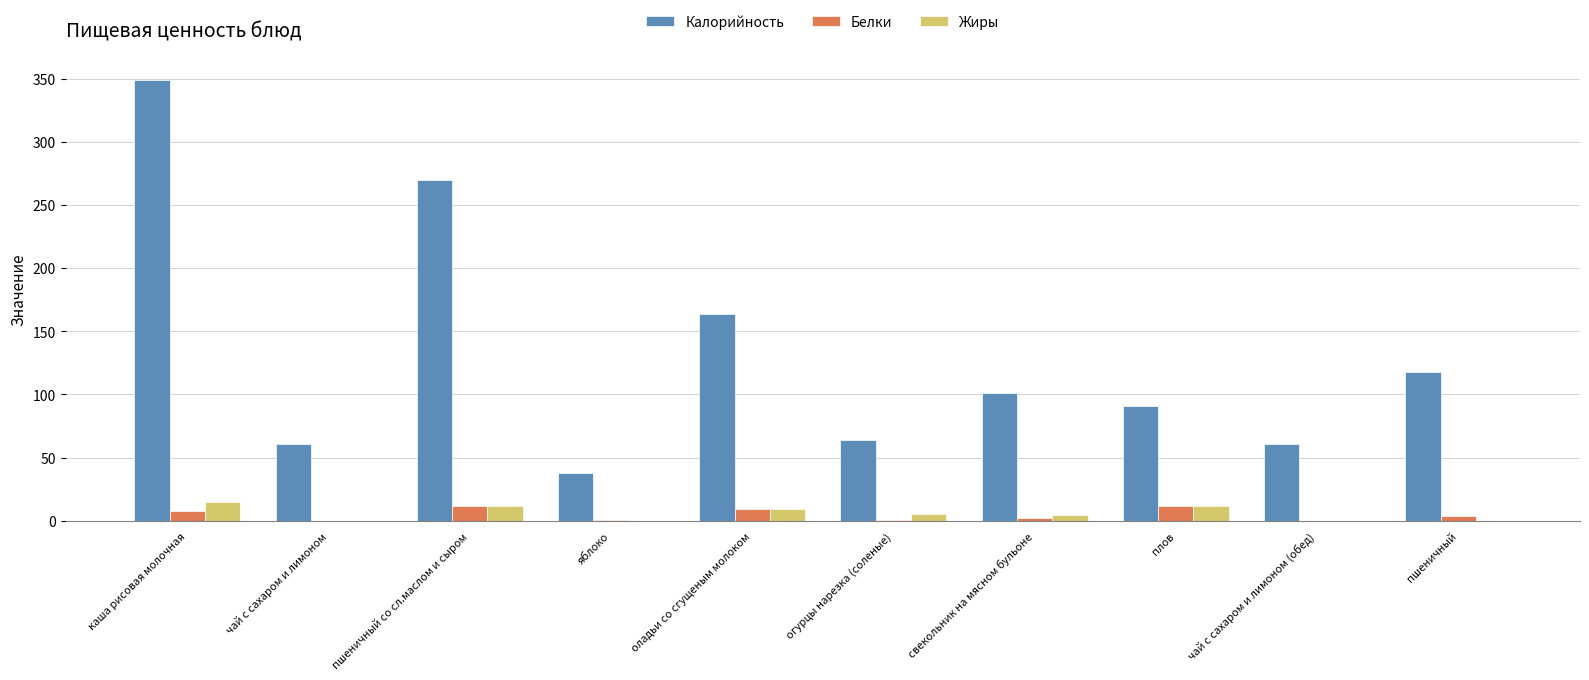

Which series has the largest range (max minus min)?

Калорийность